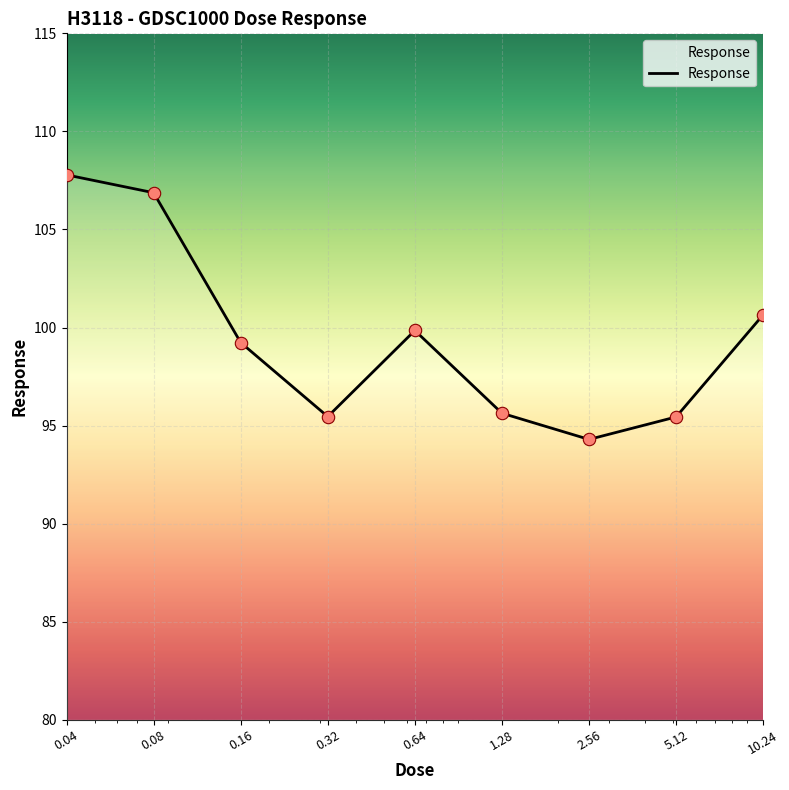

What is the maximum value shown in the chart?

107.8